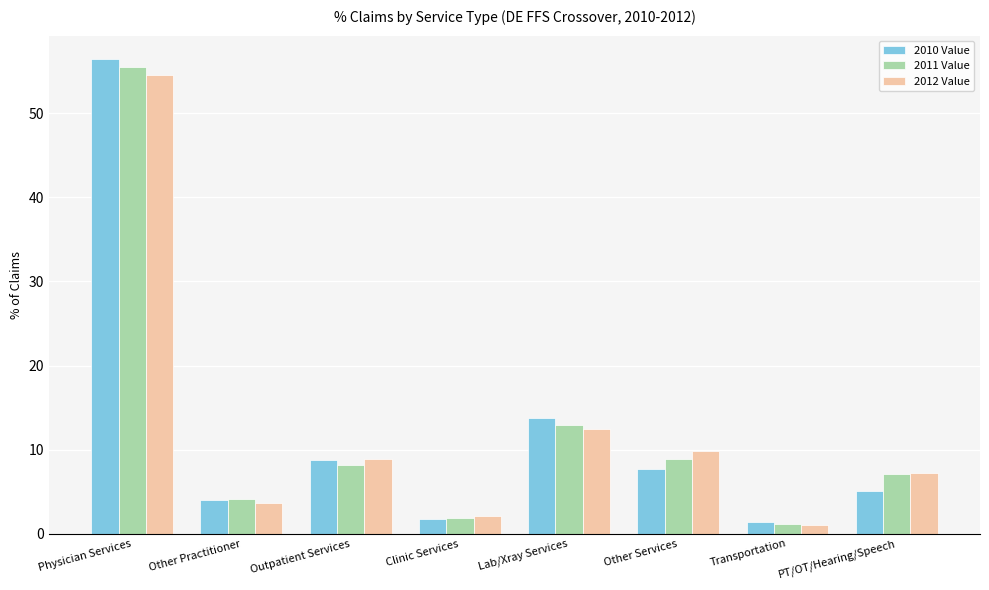

Reading left to right, list all the values displayed in this chart.

2010 Value: Physician Services=56.4	Other Practitioner=4.0	Outpatient Services=8.8	Clinic Services=1.8	Lab/Xray Services=13.8	Other Services=7.7	Transportation=1.3	PT/OT/Hearing/Speech=5.1
2011 Value: Physician Services=55.5	Other Practitioner=4.1	Outpatient Services=8.2	Clinic Services=1.9	Lab/Xray Services=12.9	Other Services=8.8	Transportation=1.1	PT/OT/Hearing/Speech=7.1
2012 Value: Physician Services=54.5	Other Practitioner=3.7	Outpatient Services=8.9	Clinic Services=2.1	Lab/Xray Services=12.4	Other Services=9.8	Transportation=1.0	PT/OT/Hearing/Speech=7.3